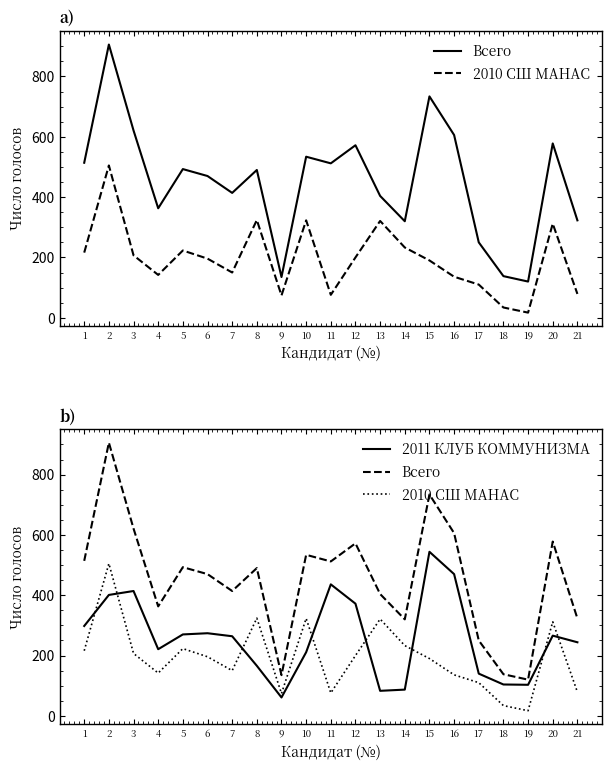

At which label is Всего closest to 513?

1